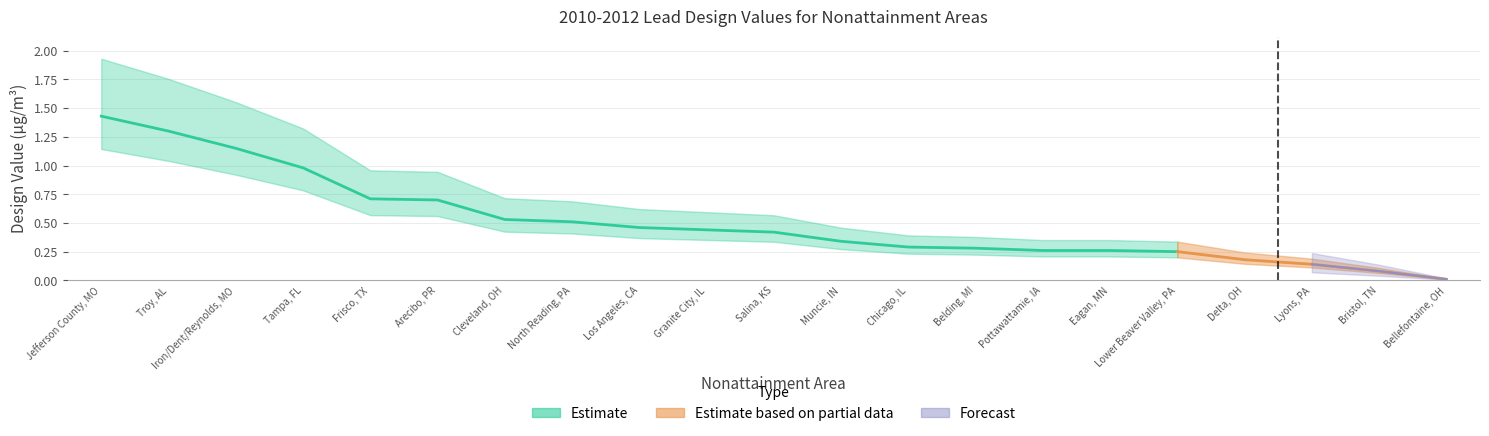

What is the sum of all values?

10.7